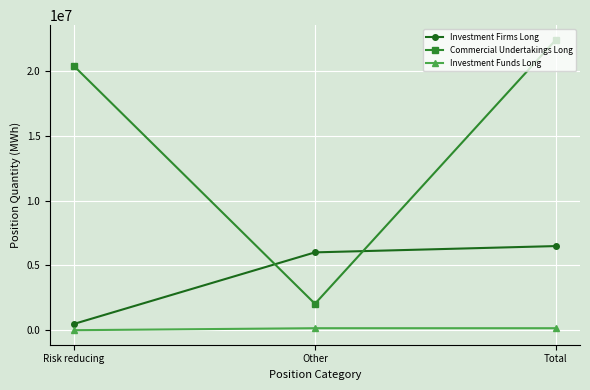

What is the label of the 1st point from the left?

Risk reducing